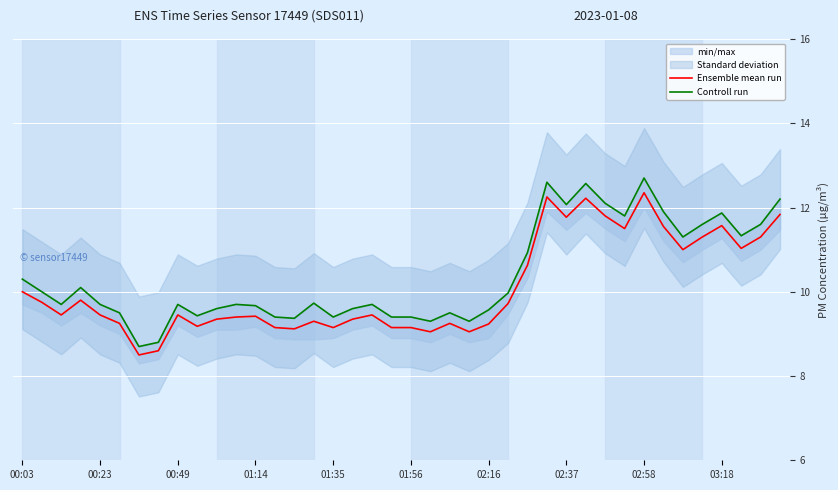

The value of Ensemble mean run at 03:18 is 5.2. True or false?

False